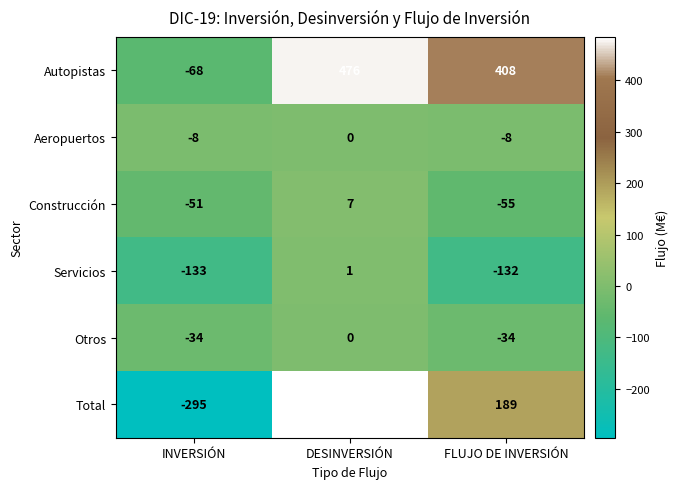

At which label is Aeropuertos closest to -4?

INVERSIÓN